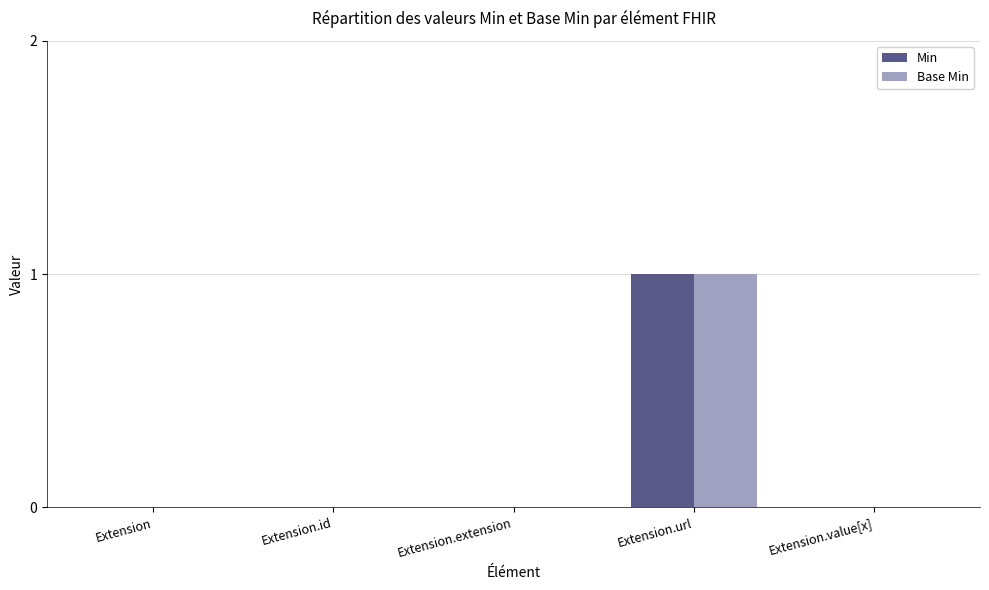

The value of Min at Extension is 1. True or false?

False